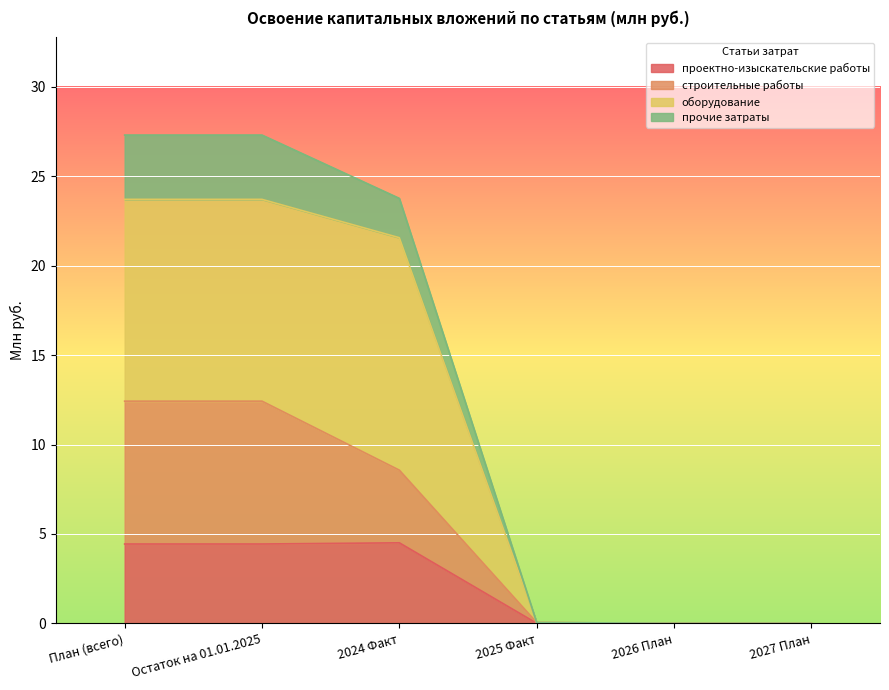

What is the maximum value for проектно-изыскательские работы?

4.5